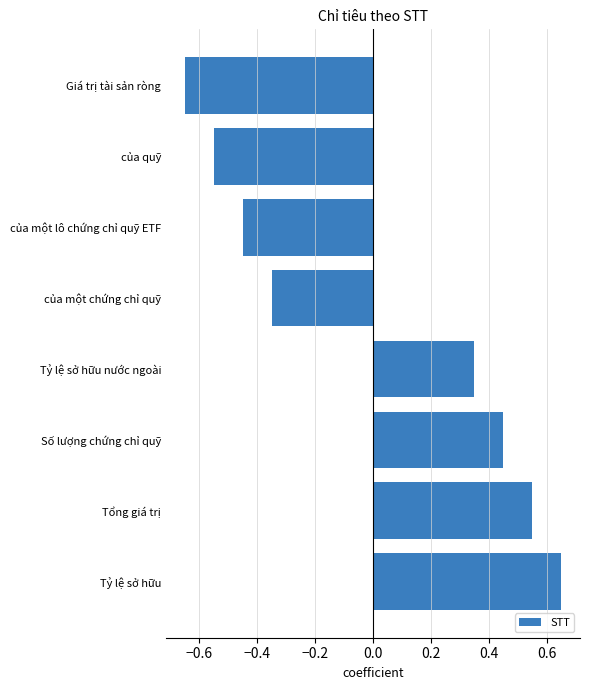

How many series are shown in this chart?

1